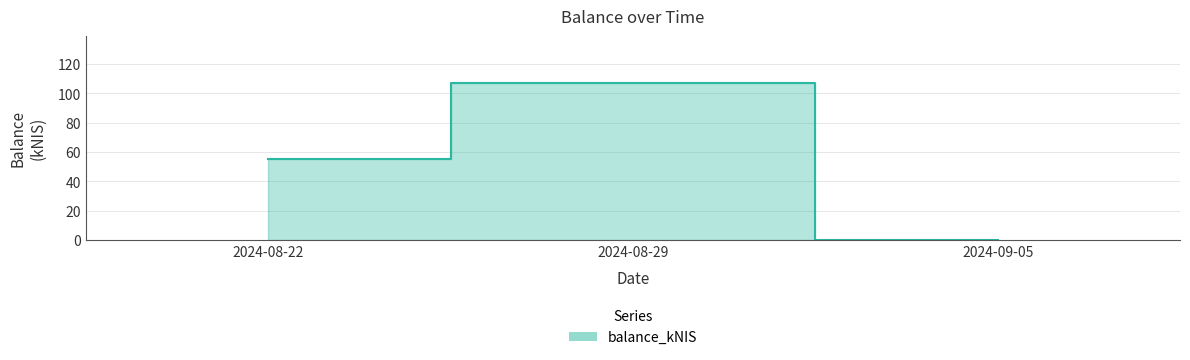

What is the value of the 1st point from the left?

55.3